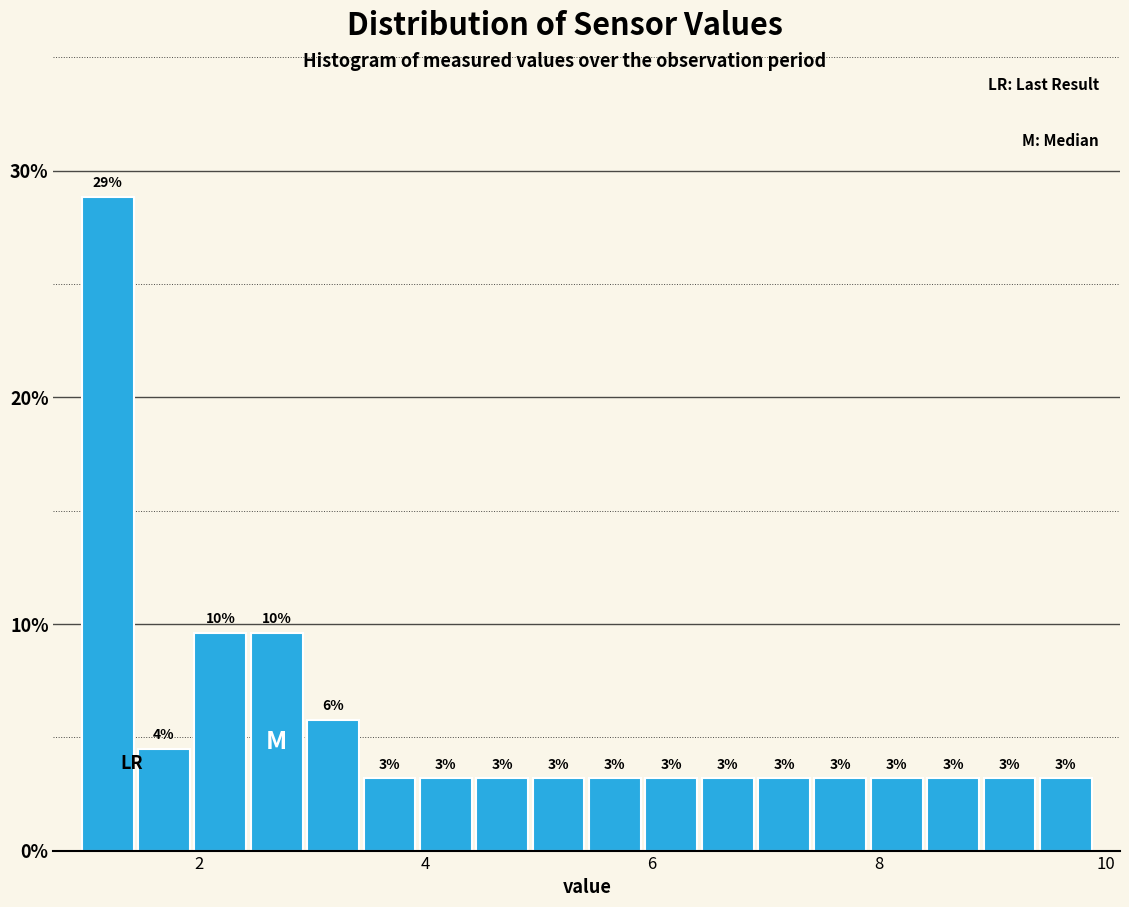

Around what value on the x-axis is the tallest bar? Give the approximate position of its centre, as read against the axis.

1.2